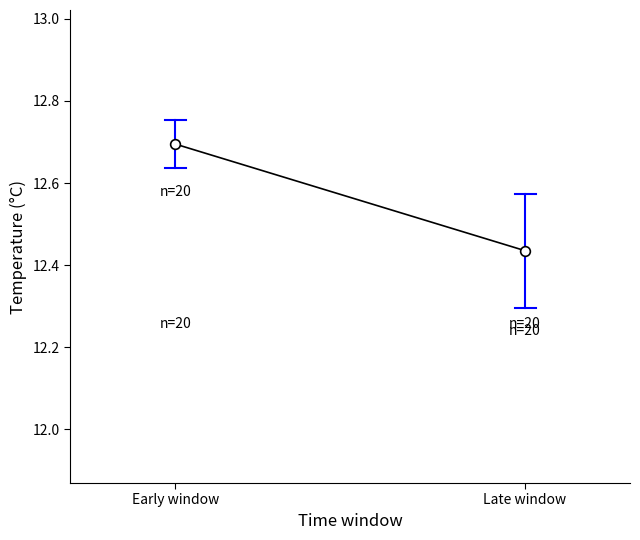

True or false: the data shows 6.3 at Early window.

False